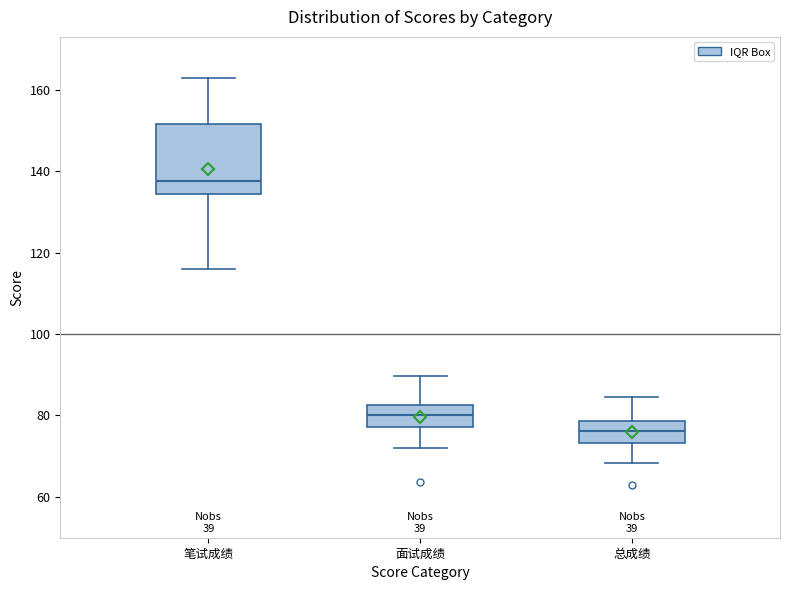

Which box is the tallest, from its lower edge to its upper edge?

笔试成绩